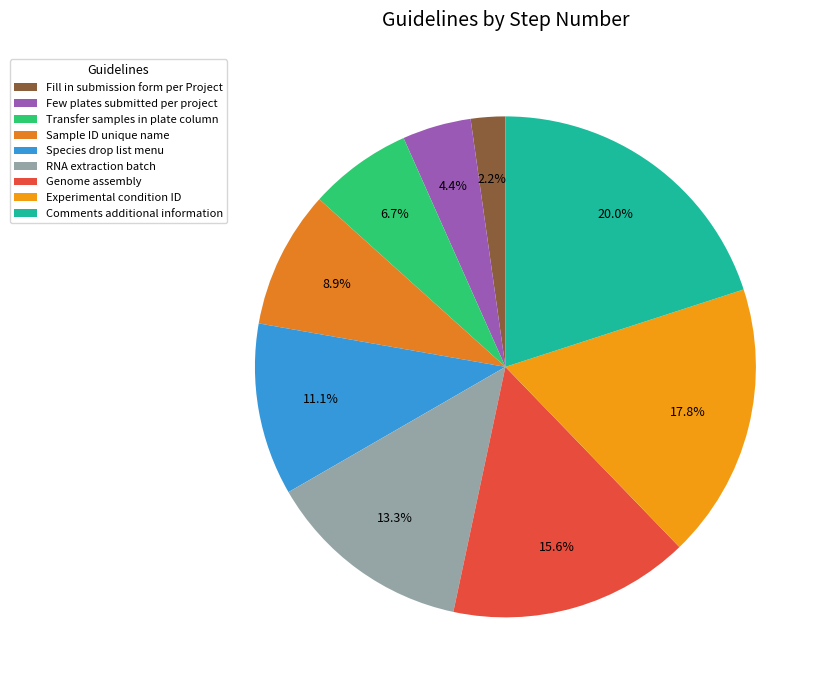

Is the sum of Species drop list menu and Few plates submitted per project greater than half?

No